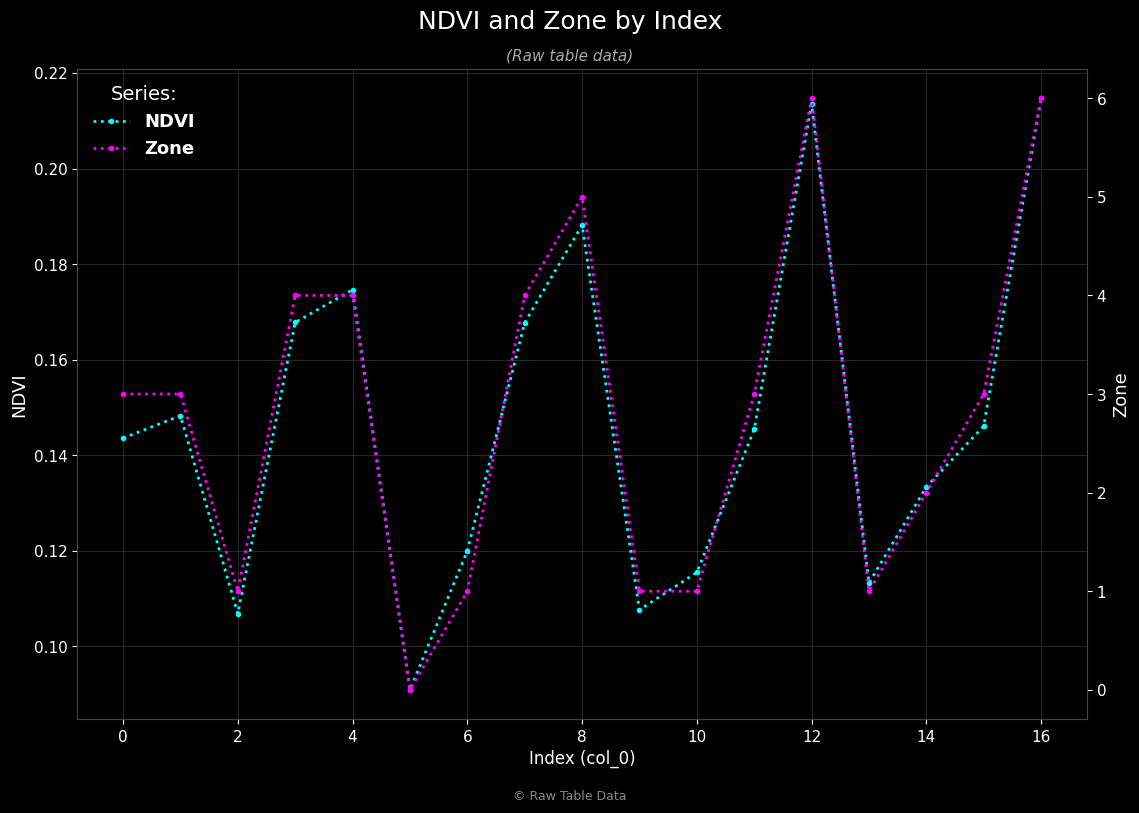

The value of NDVI at 10 is 0.2. True or false?

False